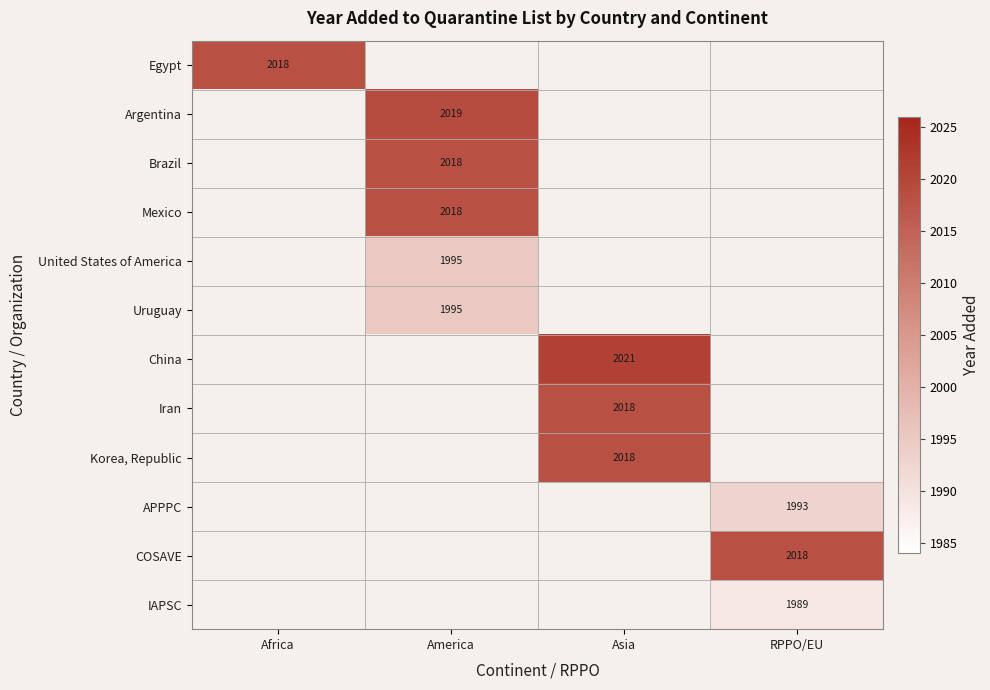

True or false: Korea, Republic has a value of 1290 at Asia.

False